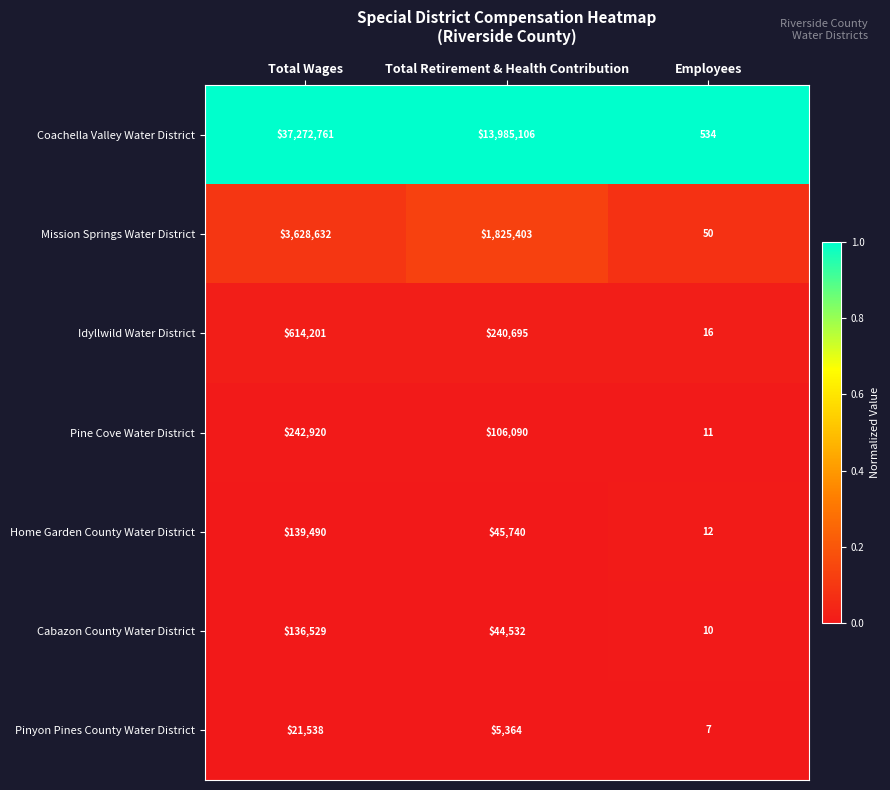

Is the value of Home Garden County Water District at Total Wages greater than the value of Idyllwild Water District at Total Retirement & Health Contribution?

No